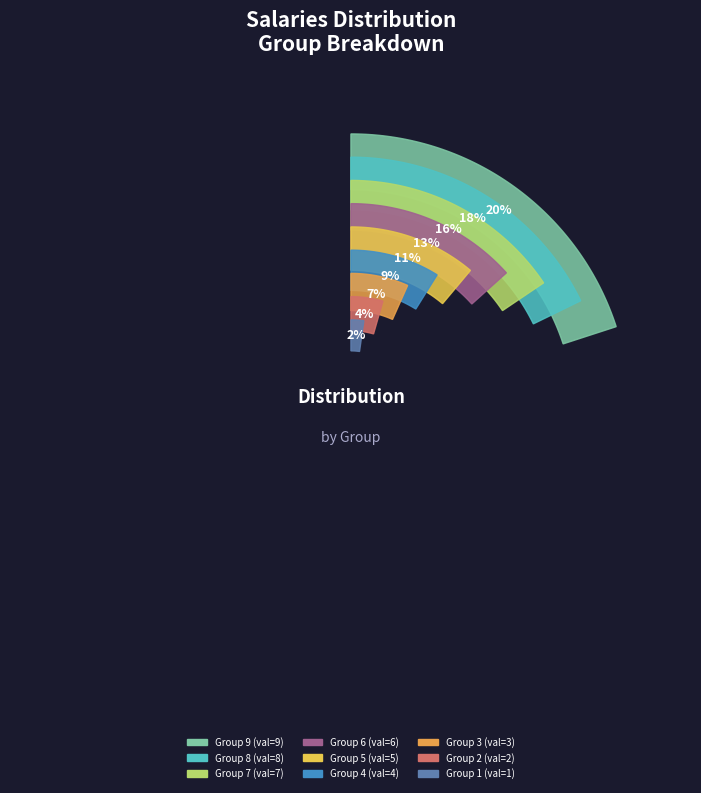

What is the ratio of the value at 4 to the value at 6?

0.7